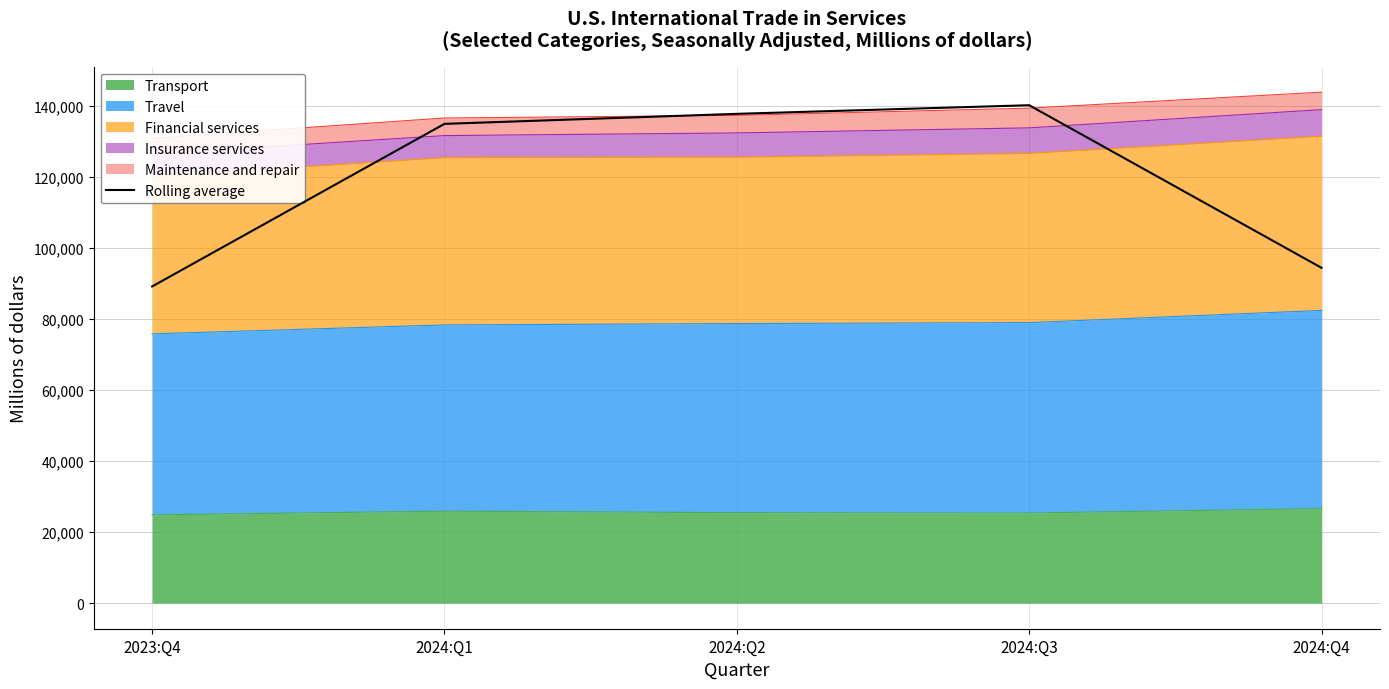

Is it true that the value at 2024:Q4 is 94400.7?

True